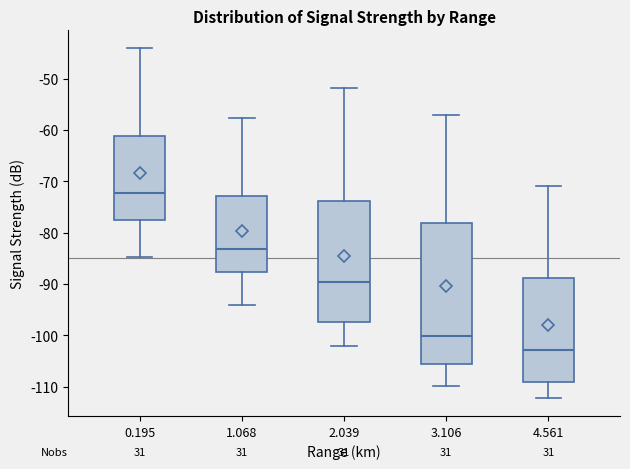

Which box has the highest median line?

0.195